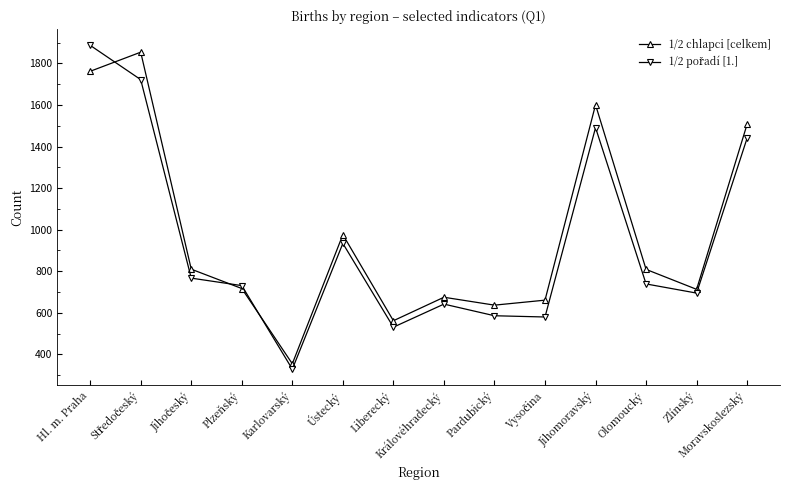

What is the label of the 1st point from the left?

Hl. m. Praha